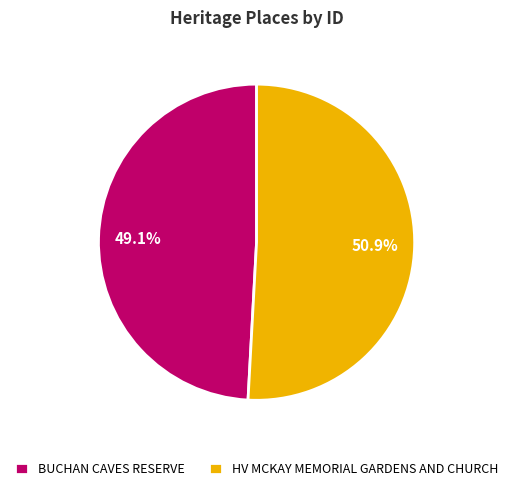

Which slice is the smallest?

BUCHAN CAVES RESERVE